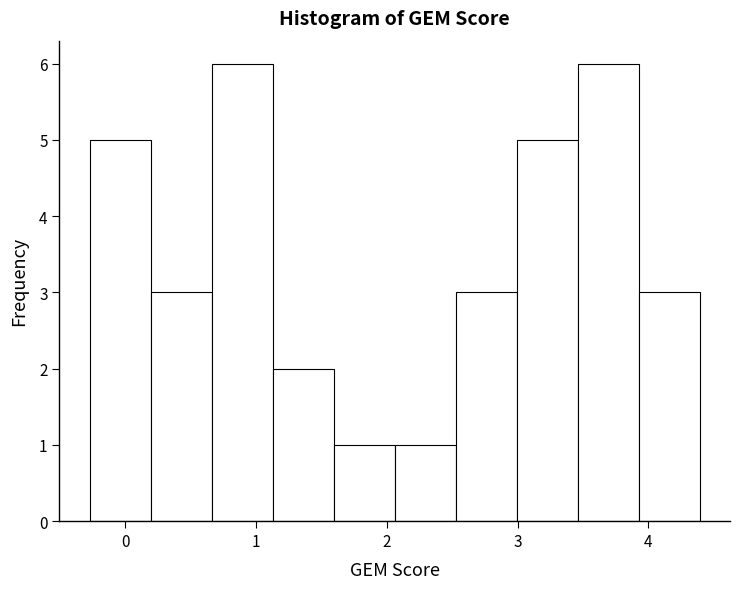

Reading left to right, transcribe this chart: for each bar, give the range it covers on the x-axis and its height. Neither the bar edges nor the heights are printed on the chart, so give them approximately, as read against the axes.

-0.3 to 0.2: 5
0.2 to 0.7: 3
0.7 to 1.1: 6
1.1 to 1.6: 2
1.6 to 2.1: 1
2.1 to 2.5: 1
2.5 to 3.0: 3
3.0 to 3.5: 5
3.5 to 3.9: 6
3.9 to 4.4: 3